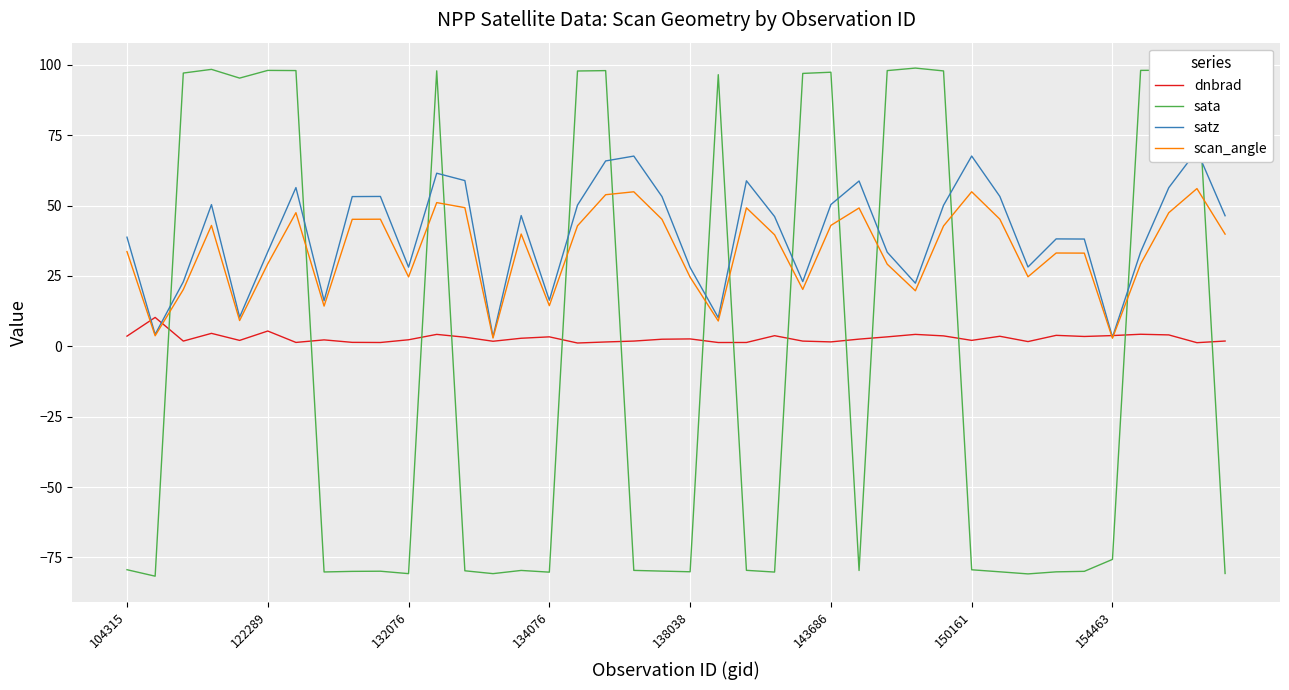

What are all the series names shown in the legend?

dnbrad, sata, satz, scan_angle